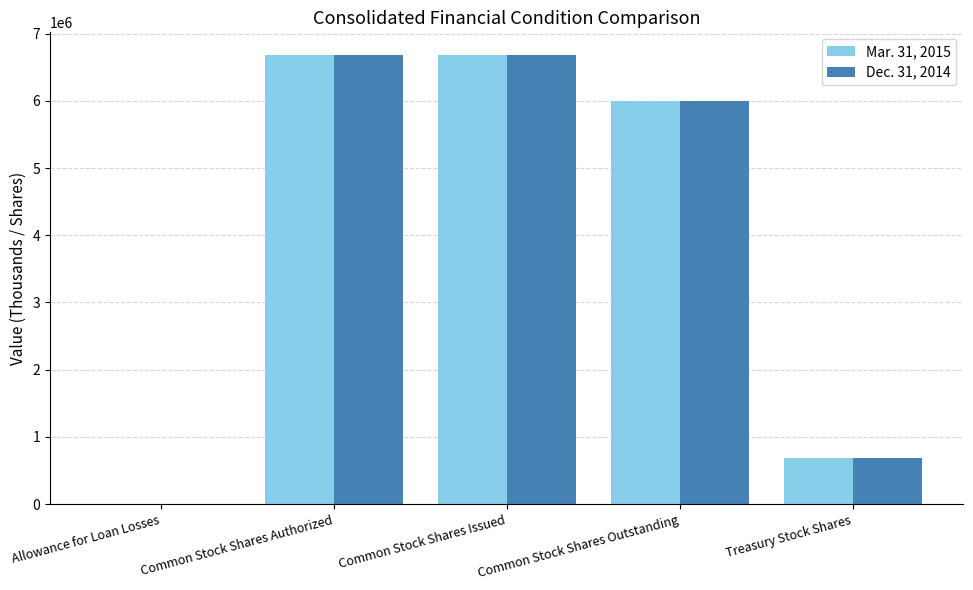

What are all the series names shown in the legend?

Mar. 31, 2015, Dec. 31, 2014